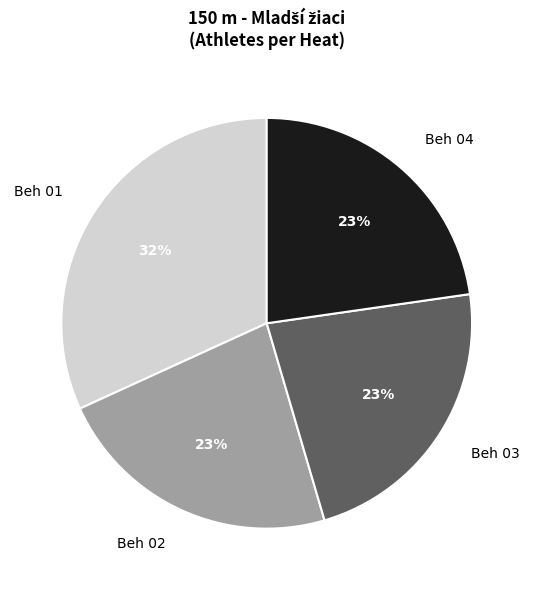

True or false: Beh 02 accounts for 38% of the total.

False